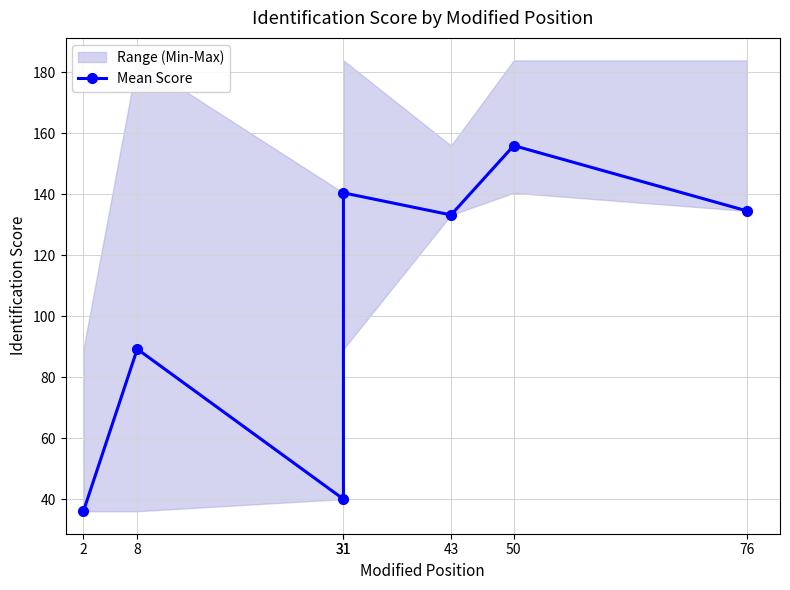

At which category does the chart reach its peak across all series?

50